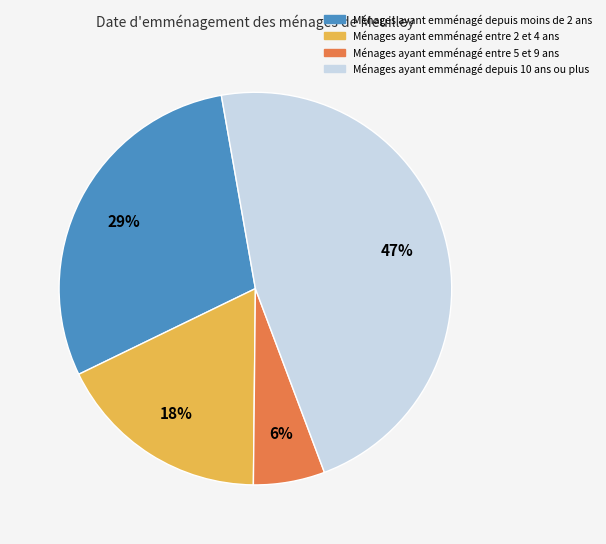

Is there a majority slice in this chart?

No